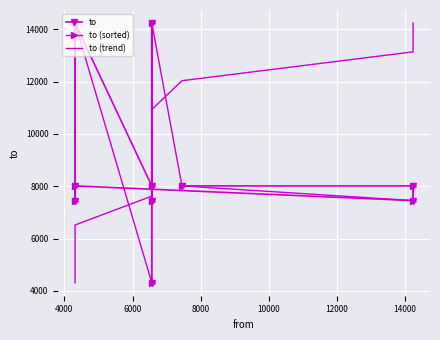

Is the value of to (sorted) at 8000 greater than the value of to at 8?

No